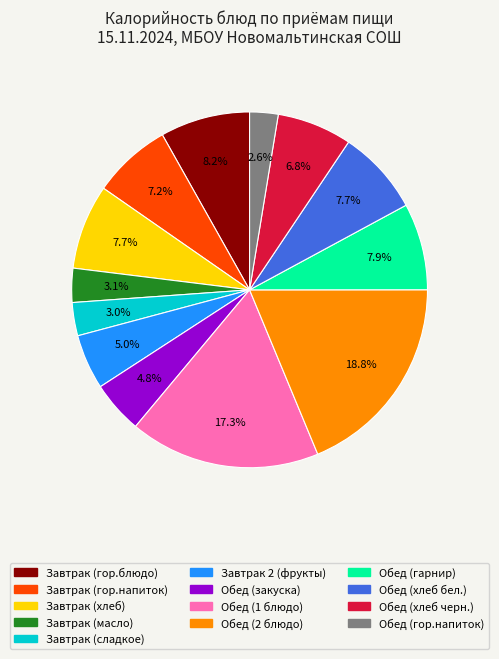

Count the number of slices in the pie.

13